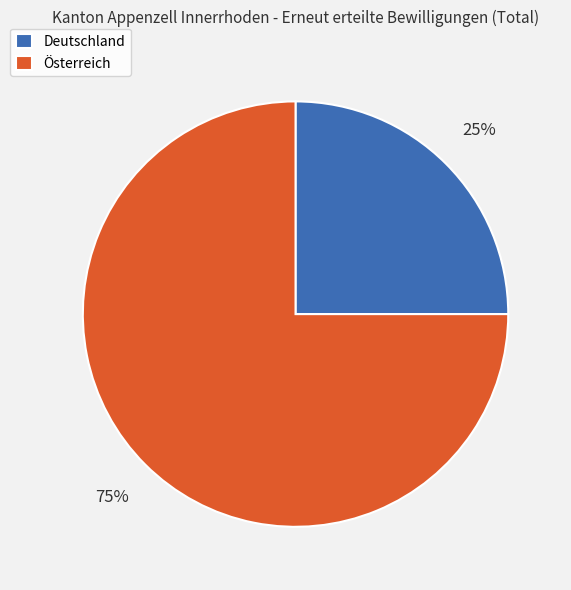

To the nearest percent, what is the combined percentage of Österreich and Deutschland?

100%